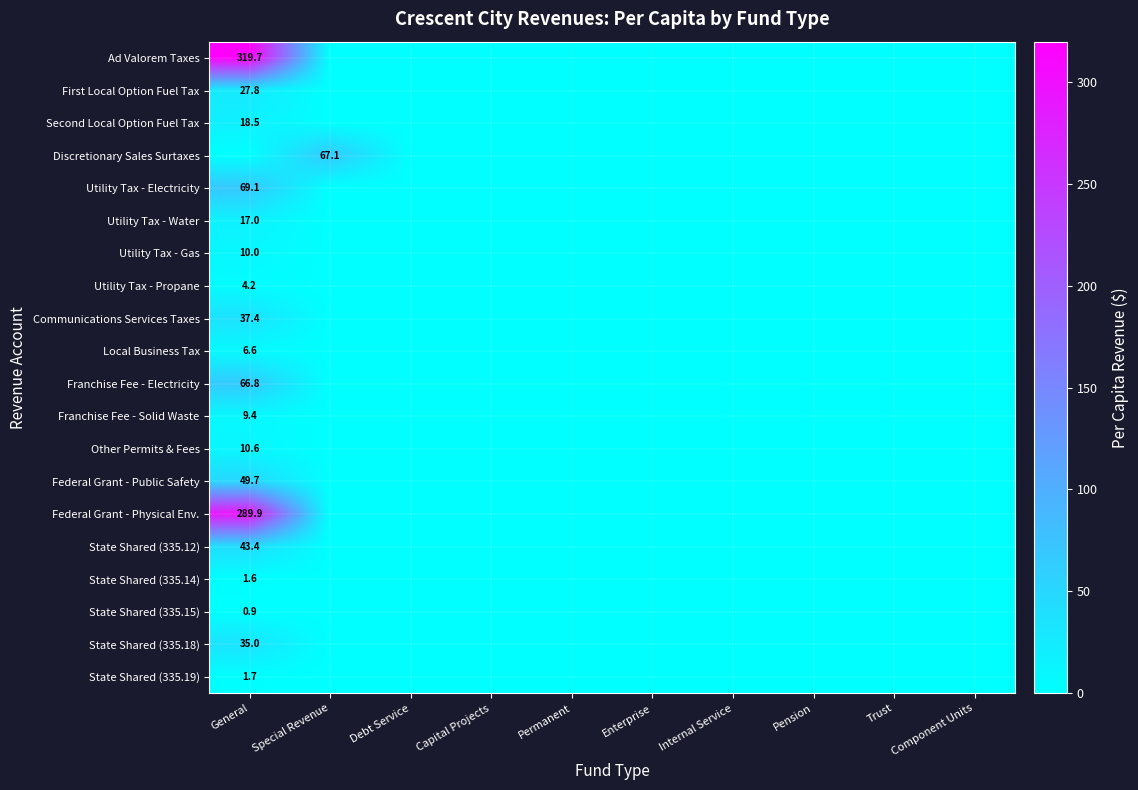

How many data points does each series have?

10